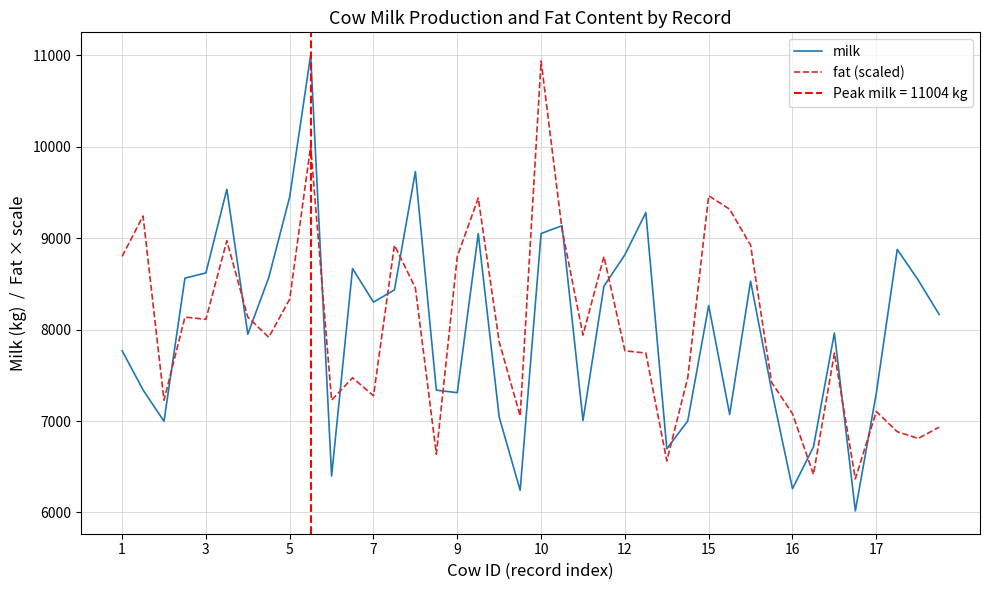

Is it true that milk equals 8531.0 at 30?

True